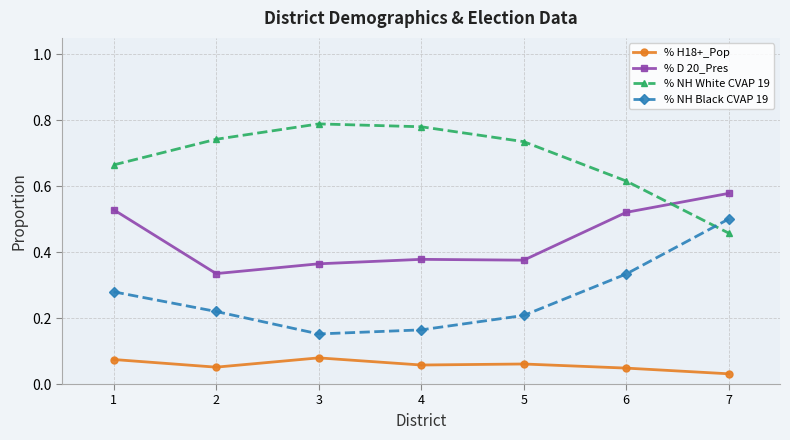

What is the sum of all % D 20_Pres values?

3.1